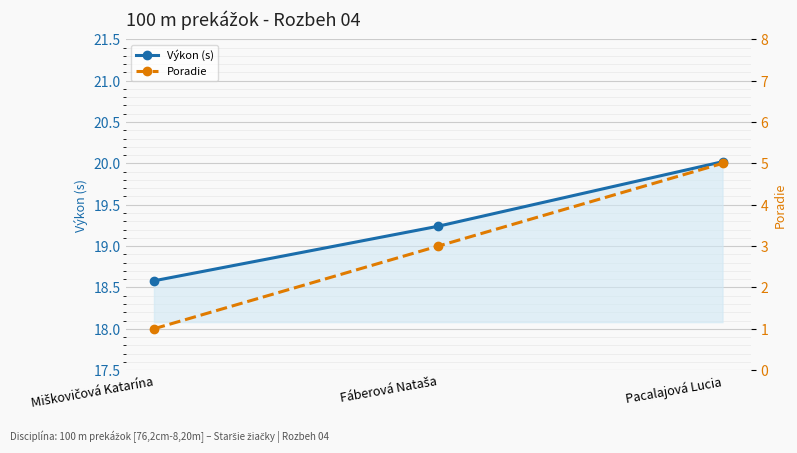

Which has a higher value, Fáberová Nataša or Pacalajová Lucia?

Pacalajová Lucia